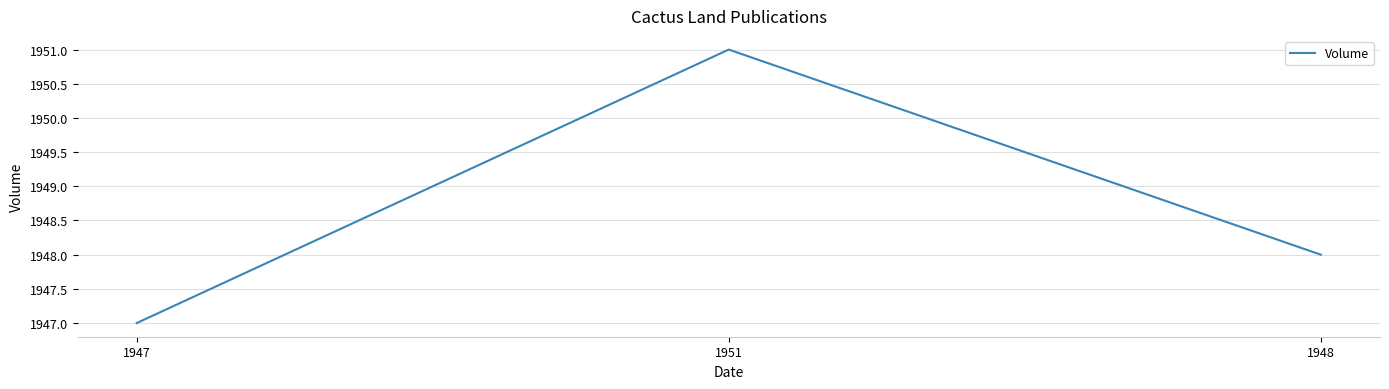

Reading right to left, list all the values displayed in this chart.

1948=1948	1951=1951	1947=1947